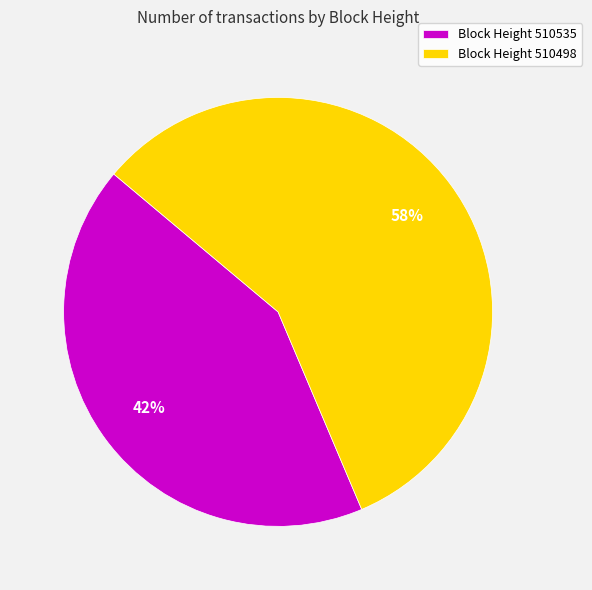

To the nearest percent, what is the combined percentage of Block Height 510498 and Block Height 510535?

100%